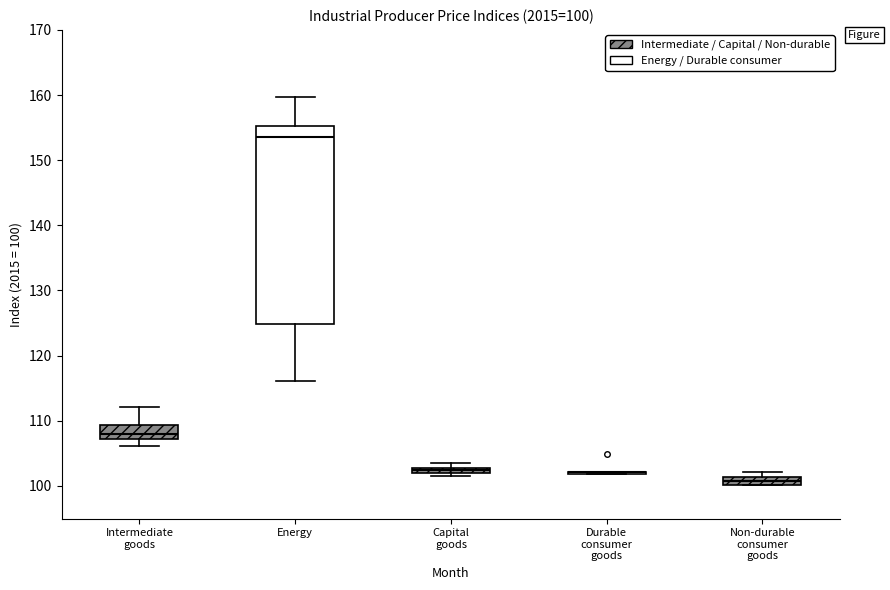

Which box is the tallest, from its lower edge to its upper edge?

Energy